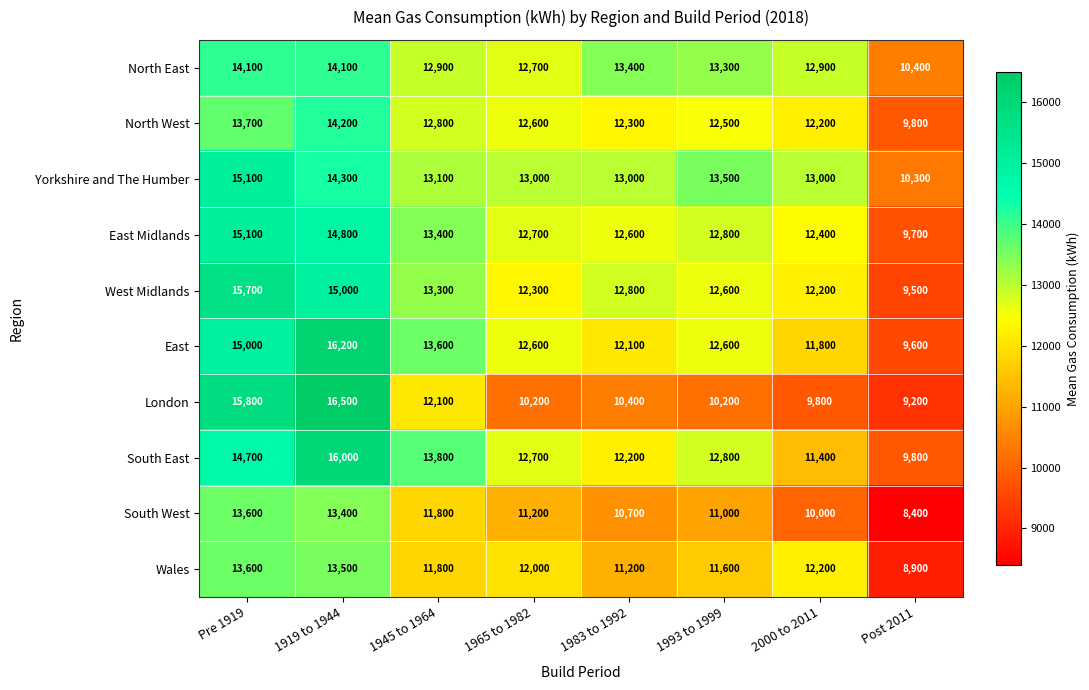

At which label does Yorkshire and The Humber first exceed 13100?

Pre 1919